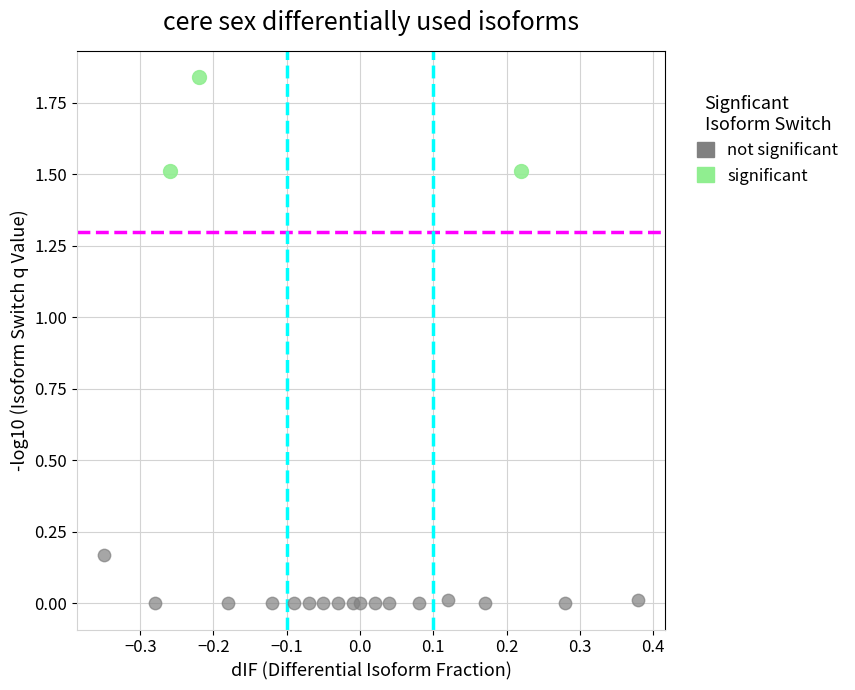

Which series has the widest spread of Y values?

significant